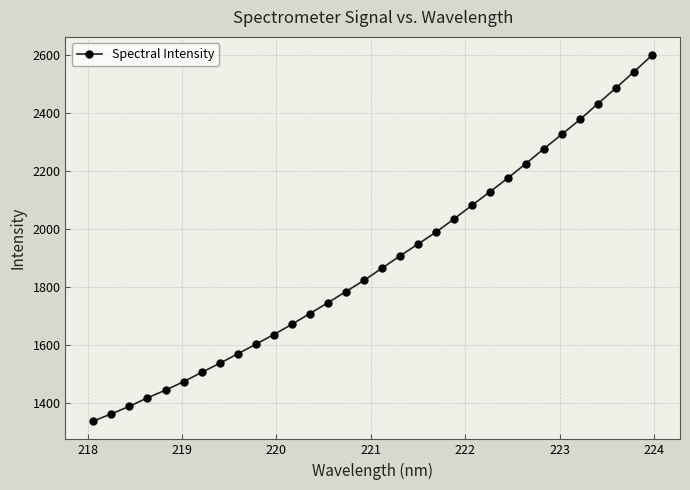

Reading left to right, transcribe all the data shown in this chart.

1339.5	1364.4	1390.4	1419.6	1445.8	1475.1	1507.0	1538.2	1570.7	1603.6	1637.2	1672.1	1709.4	1746.5	1785.1	1823.4	1865.4	1907.7	1948.3	1989.6	2034.9	2082.0	2128.5	2176.1	2225.8	2276.9	2326.9	2377.2	2432.1	2486.1	2541.5	2598.5